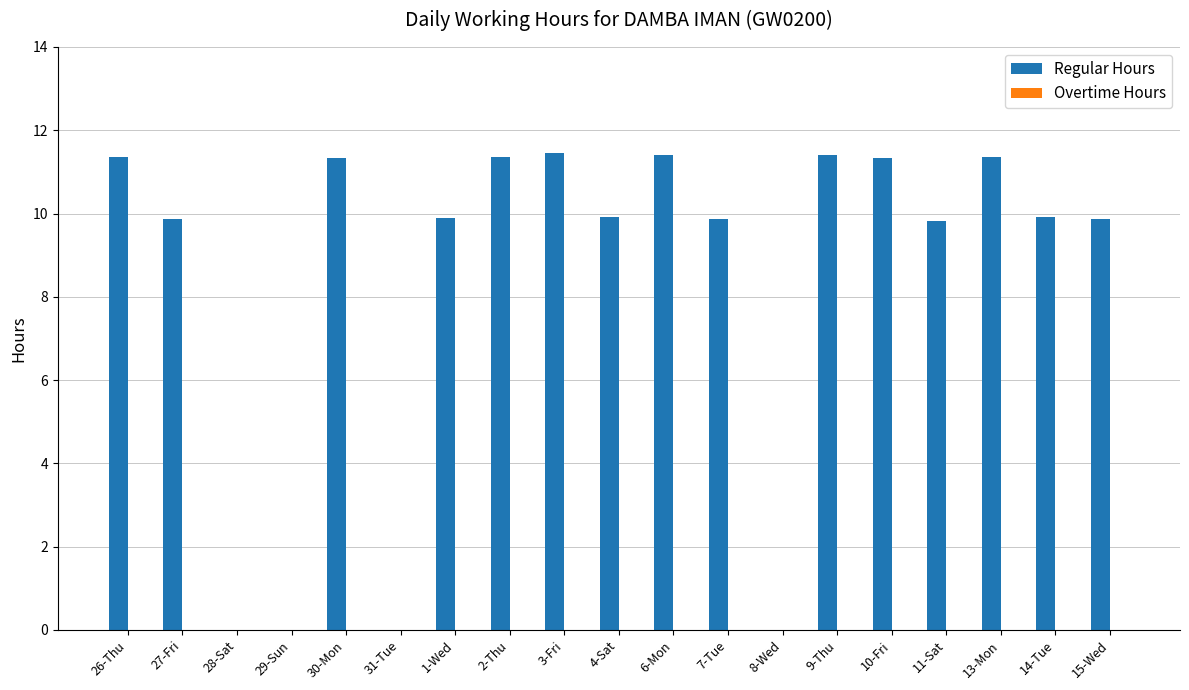

Are the bars horizontal?

No